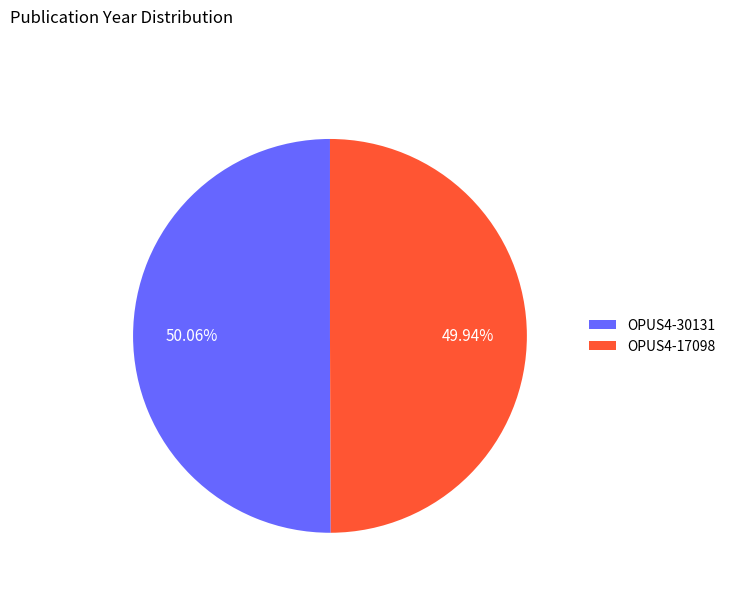

How many segments does this pie chart have?

2